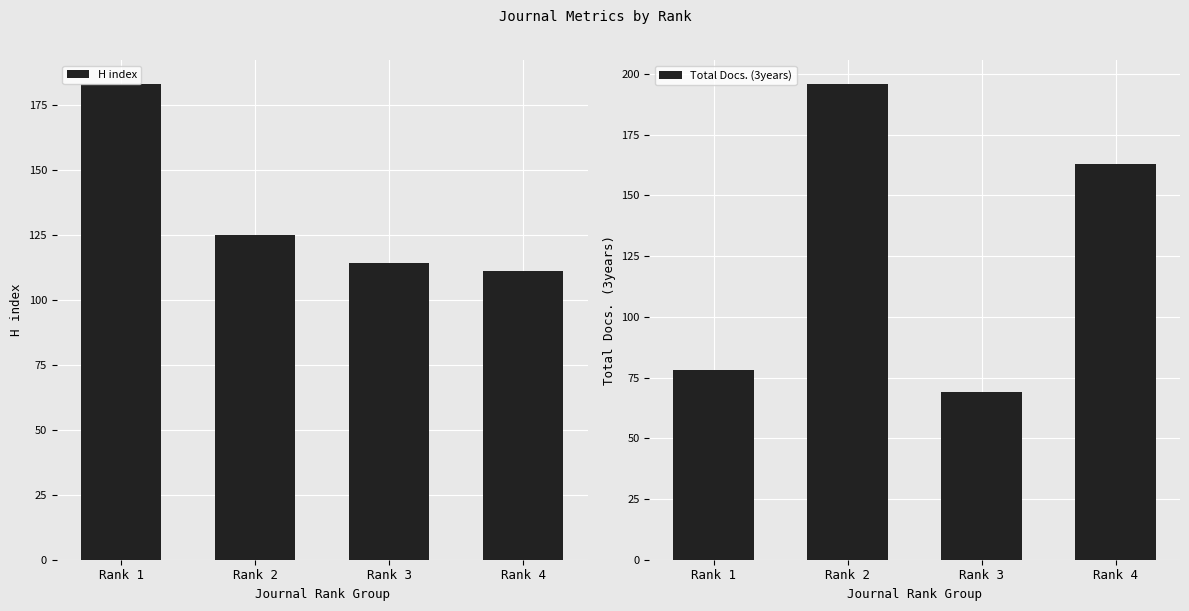

Which category has the highest value in the H index series?

Rank 1